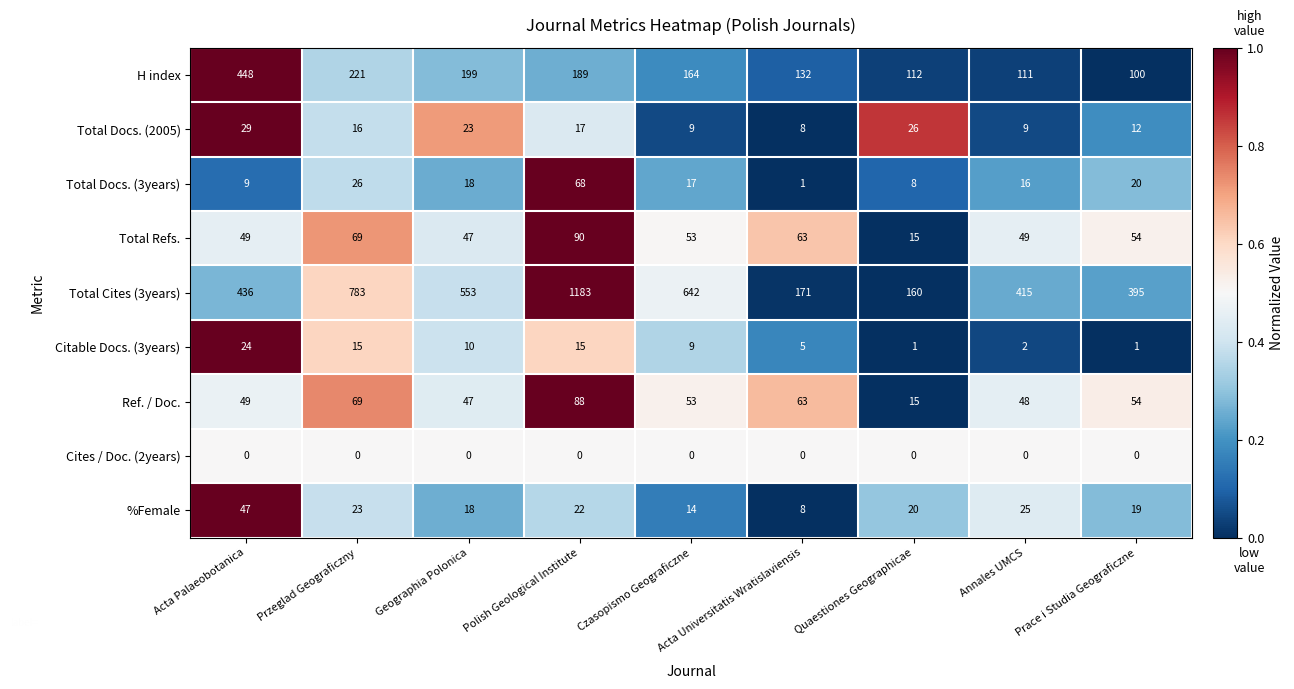

How many categories are shown in the chart?

9